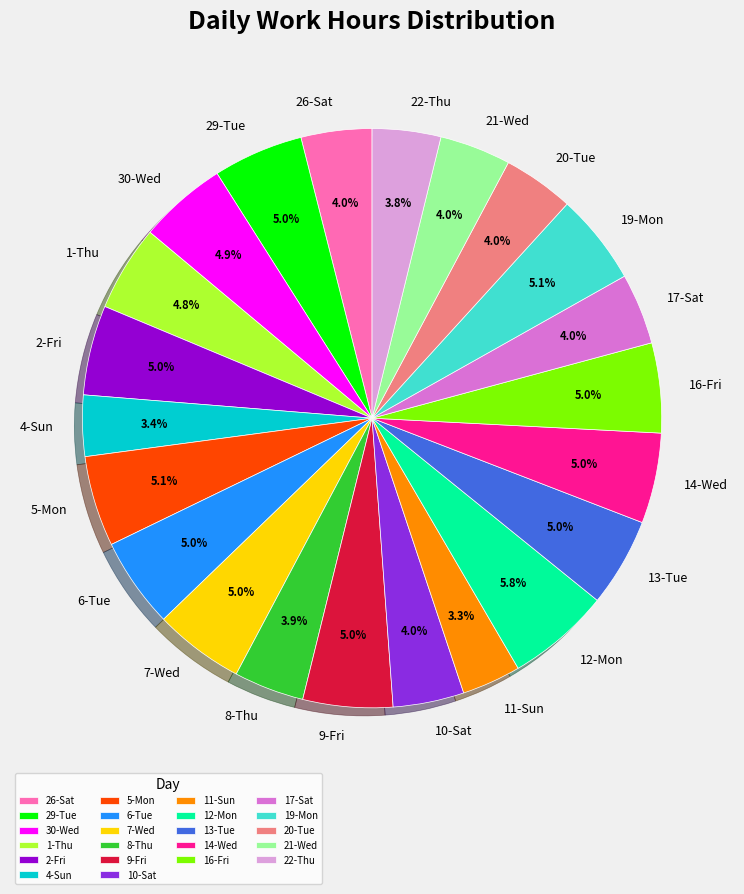

Which slice is the largest?

12-Mon